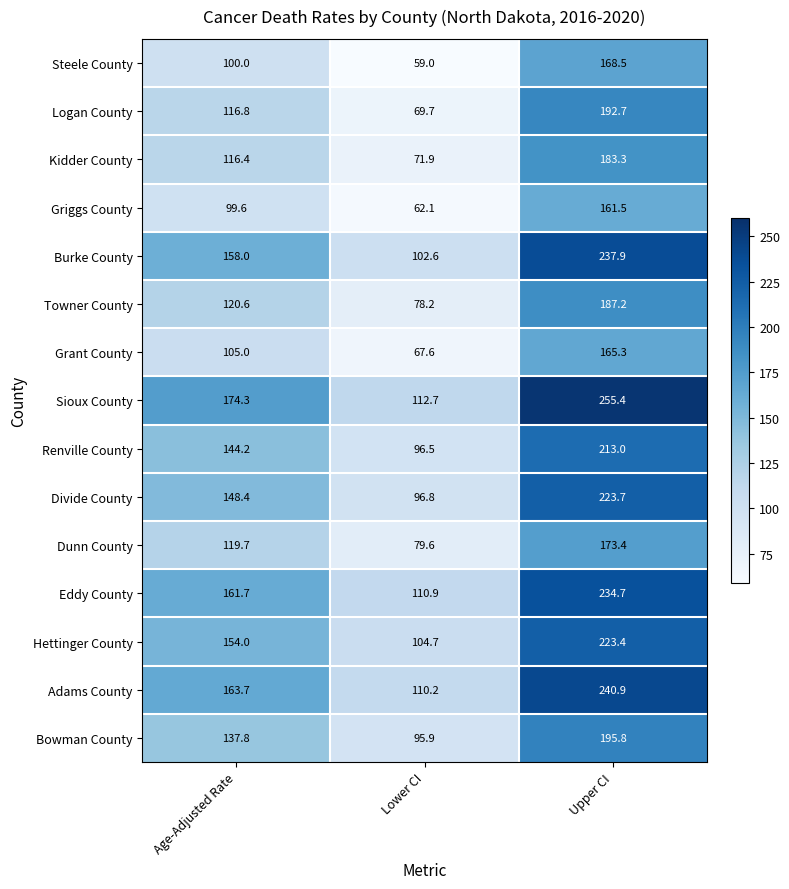

What is the average value of the Griggs County series?

107.7